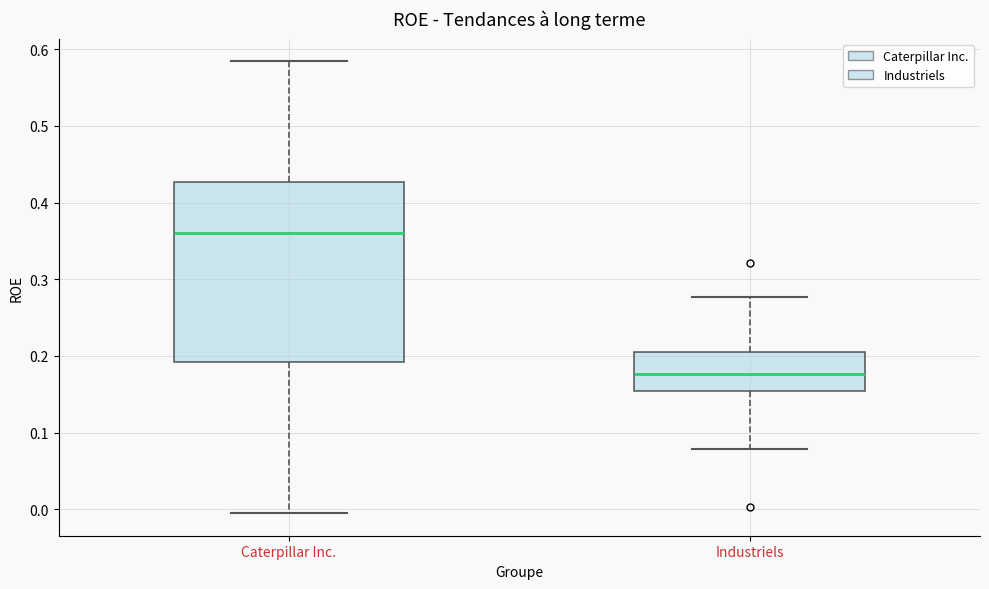

Reading left to right, read every box against the y-axis: the position of its median line, the range the box covers, and the ends of its whiskers. The values are not printed on the chart, so give them approximately, as read against the axis.

Caterpillar Inc.: median 0.36, box 0.19 to 0.43, whiskers -0.01 to 0.58
Industriels: median 0.18, box 0.15 to 0.20, whiskers 0.08 to 0.28